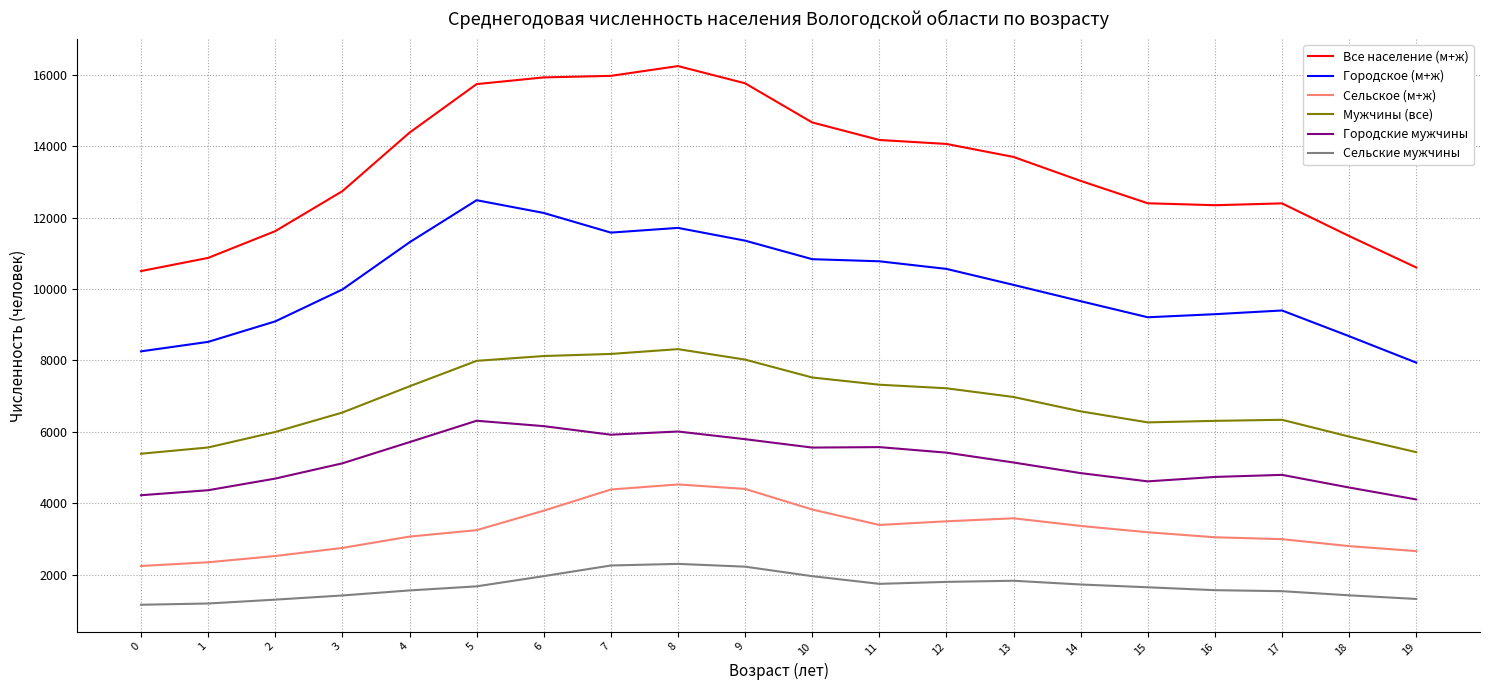

What is the minimum value for Городское (м+ж)?

7940